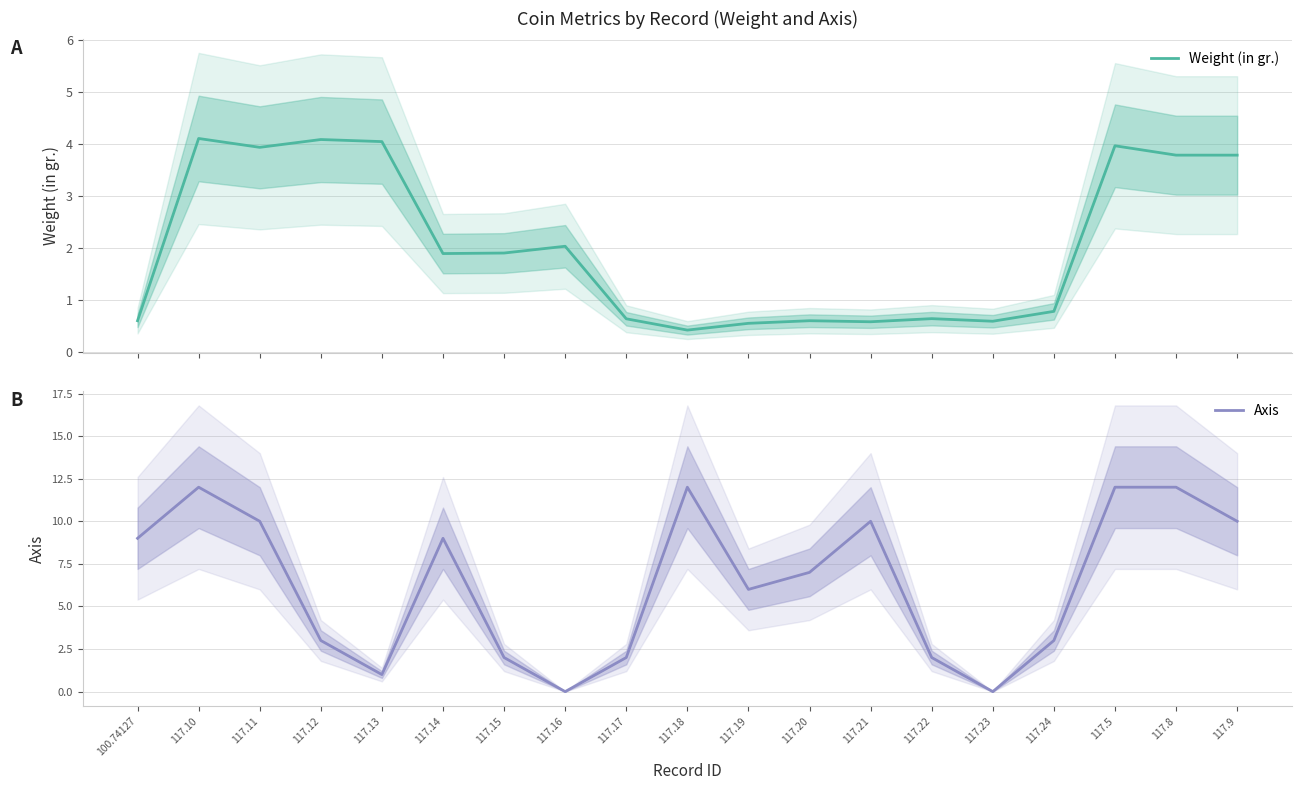

True or false: Weight (in gr.) and Axis cross at least once.

True